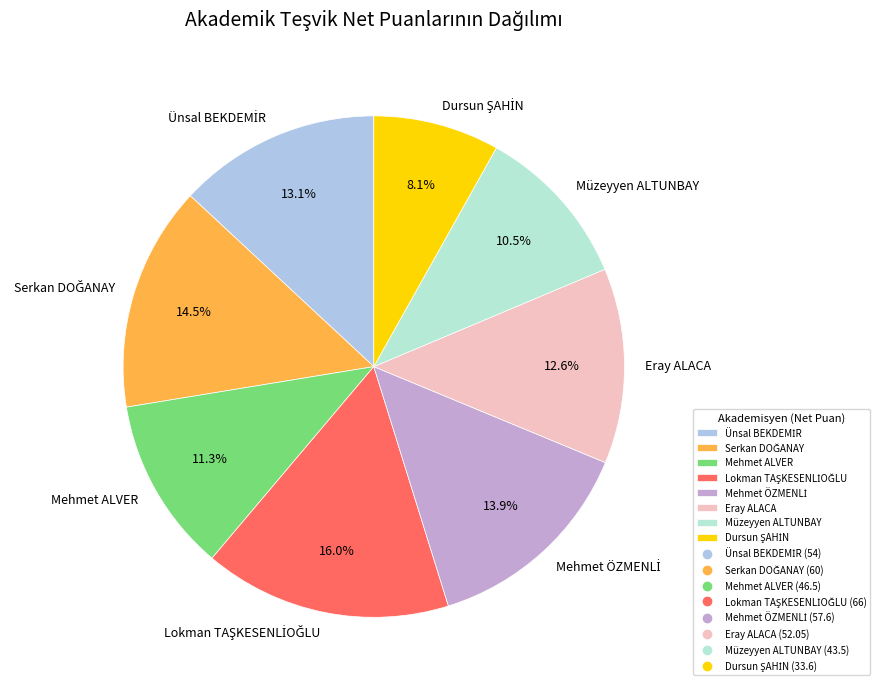

How much of the chart is everything except Müzeyyen ALTUNBAY?

89.5%